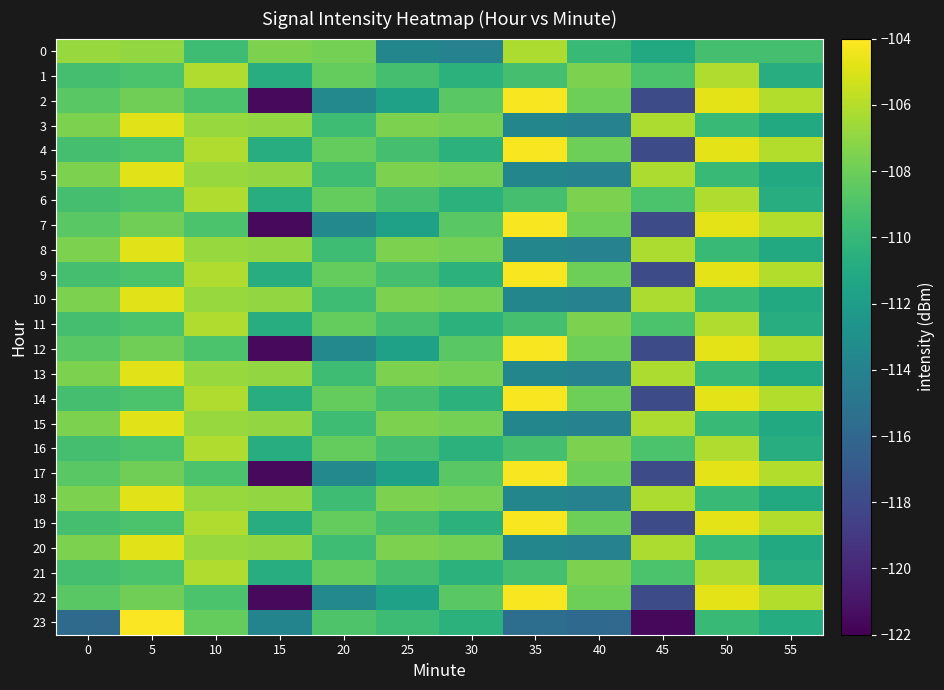

At which category is the sum across all series the highest?

5